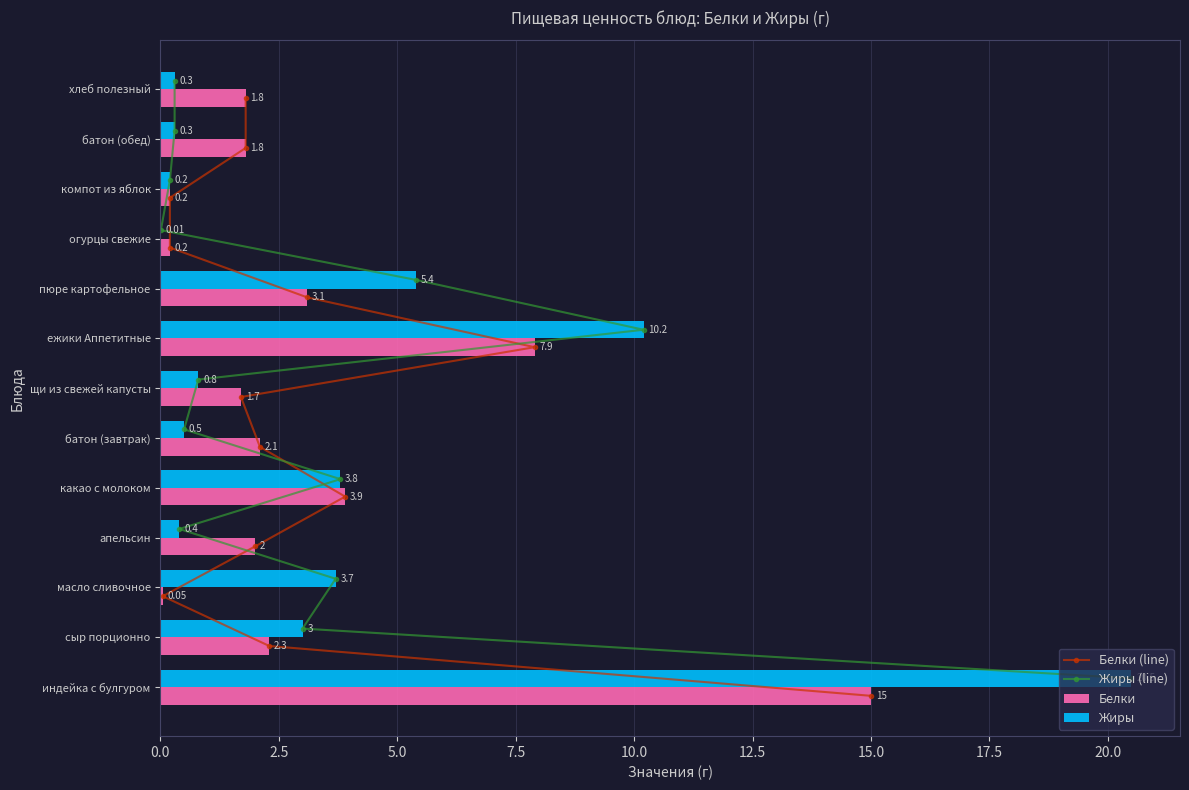

What are all the series names shown in the legend?

Белки (line), Жиры (line), Белки, Жиры